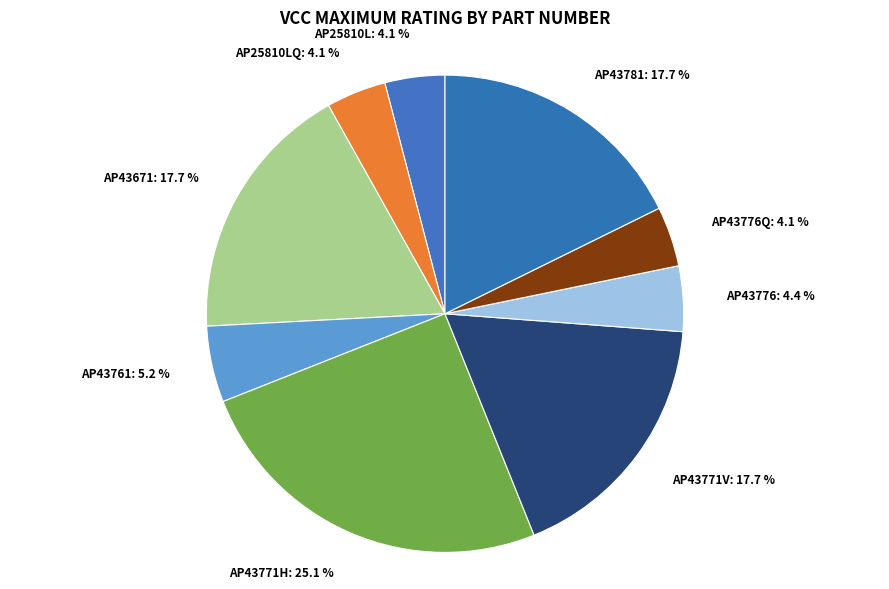

What is the largest slice in the pie chart?

AP43771H: 25.1 %